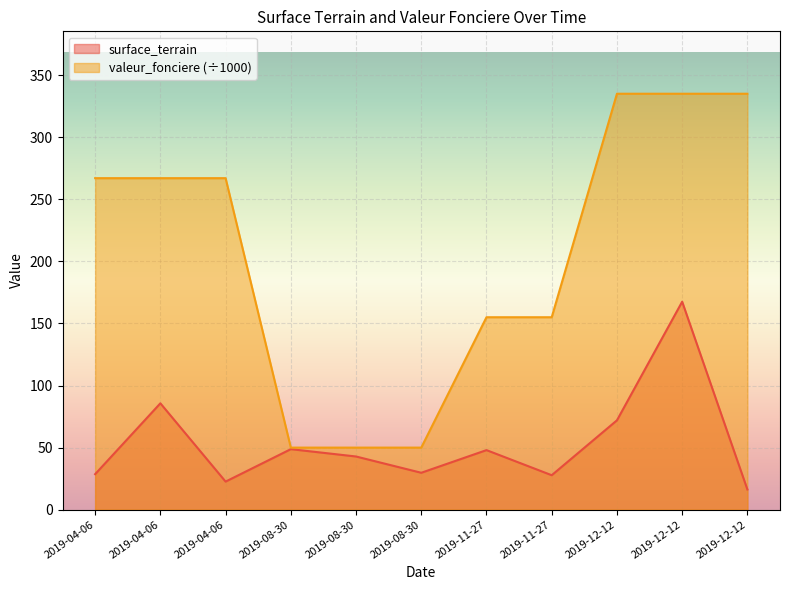

Reading left to right, transcribe all the data shown in this chart.

surface_terrain: 2019-04-06=28.6	2019-04-06=85.7	2019-04-06=22.6	2019-08-30=48.8	2019-08-30=42.8	2019-08-30=29.7	2019-11-27=48.0	2019-11-27=27.8	2019-12-12=72.0	2019-12-12=167.5	2019-12-12=16.3
valeur_fonciere: 2019-04-06=267.0	2019-04-06=267.0	2019-04-06=267.0	2019-08-30=50.0	2019-08-30=50.0	2019-08-30=50.0	2019-11-27=155.0	2019-11-27=155.0	2019-12-12=335.0	2019-12-12=335.0	2019-12-12=335.0